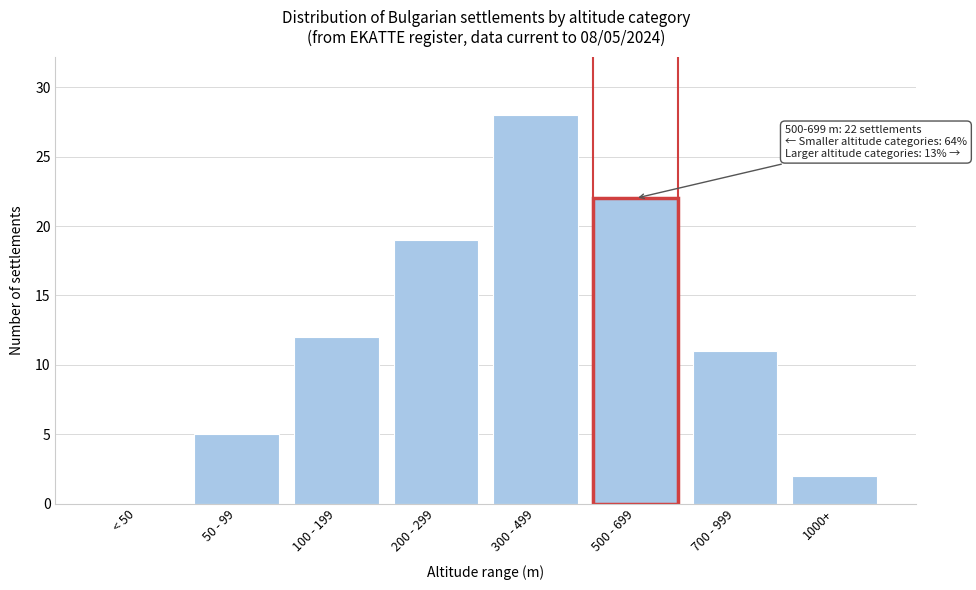

Reading left to right, what are all the values shown in this chart?

< 50=0	50 - 99=5	100 - 199=12	200 - 299=19	300 - 499=28	500 - 699=22	700 - 999=11	1000+=2